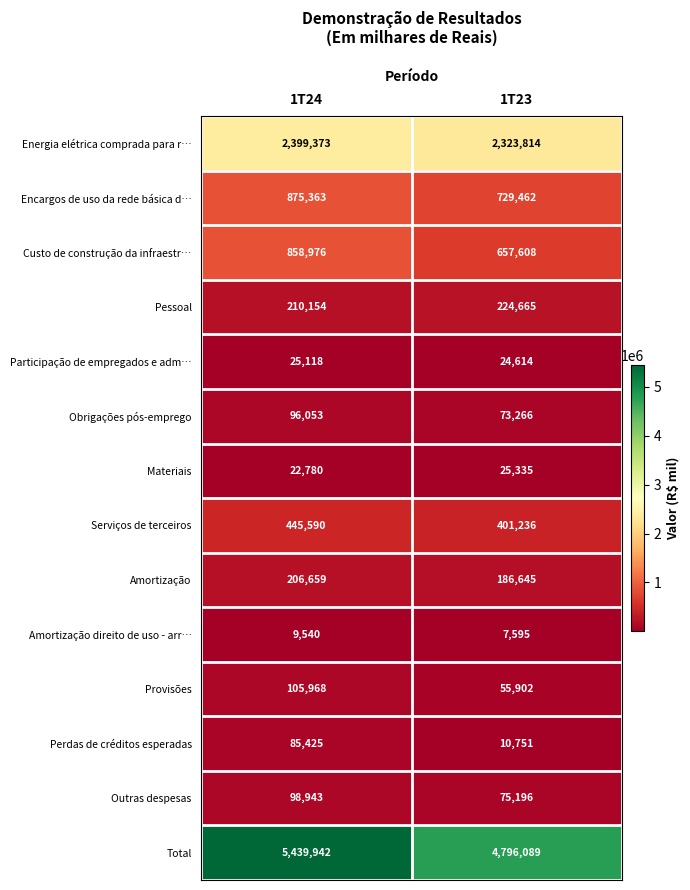

What is the difference between the maximum and minimum values in the Custo de construção da infraestr… series?

201368